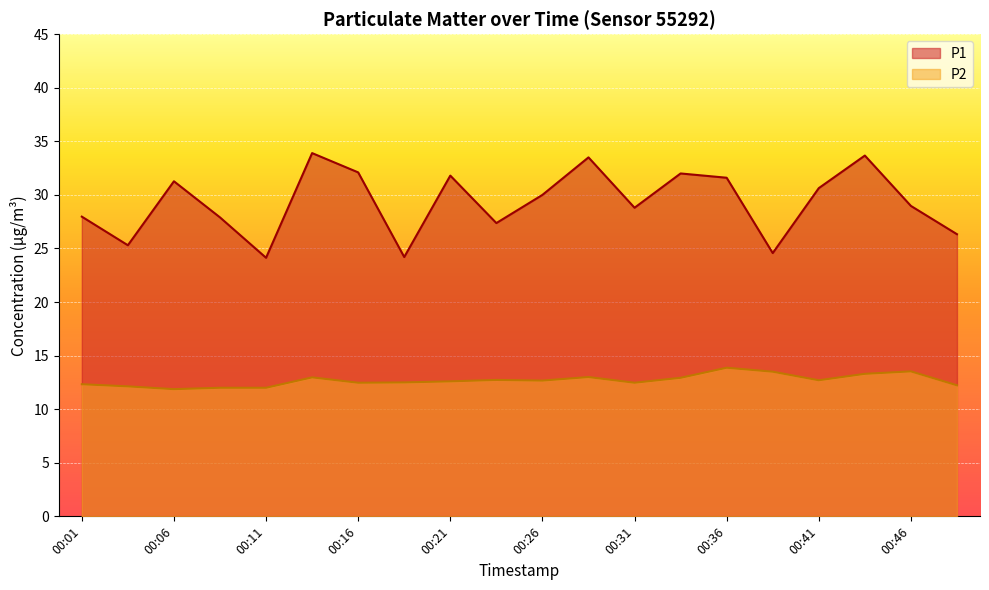

At which category does P1 reach its first local peak?

00:06